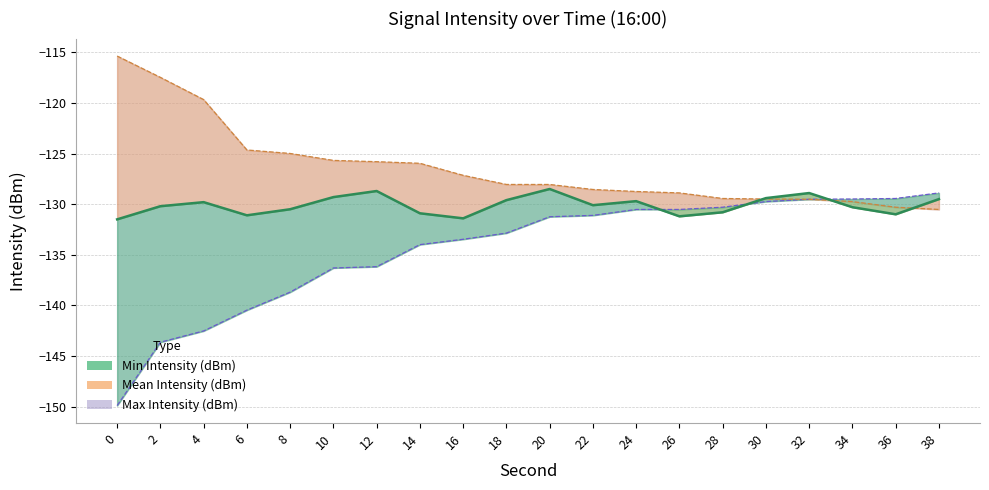

What is the spread (max minus min) of values at 0?

34.5